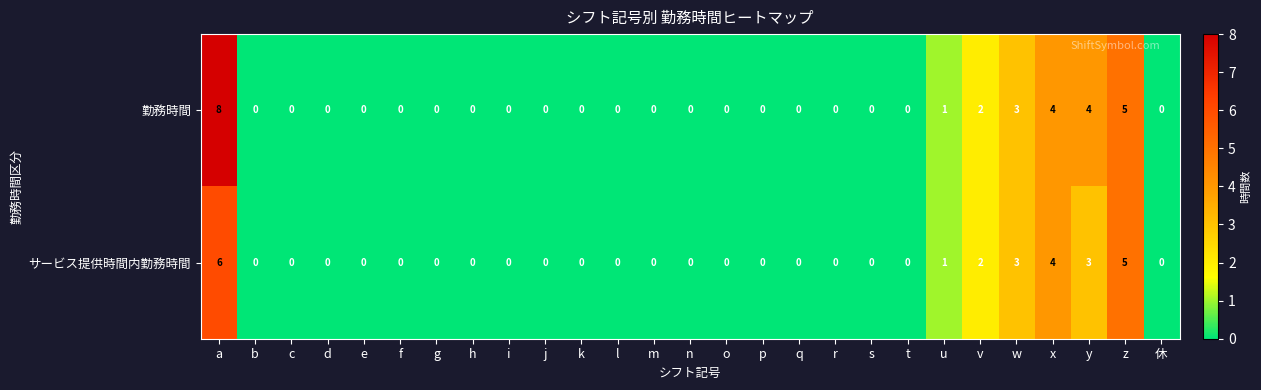

List the series in order of their peak value, highest first.

勤務時間, サービス提供時間内勤務時間